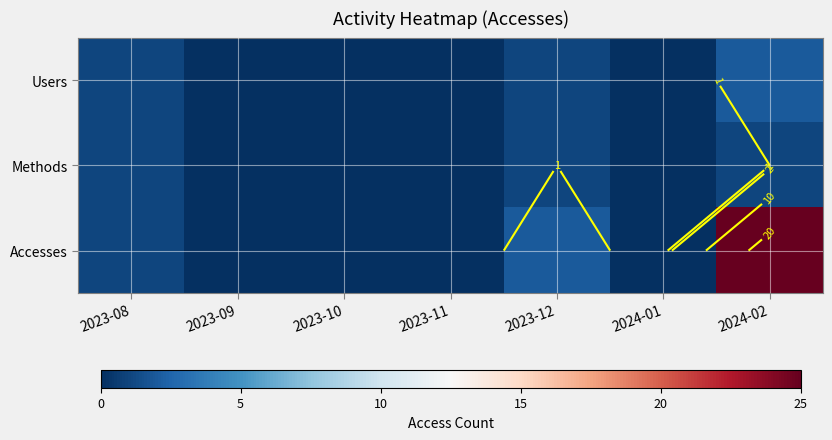

At how many categories does at least one series exceed 21?

1